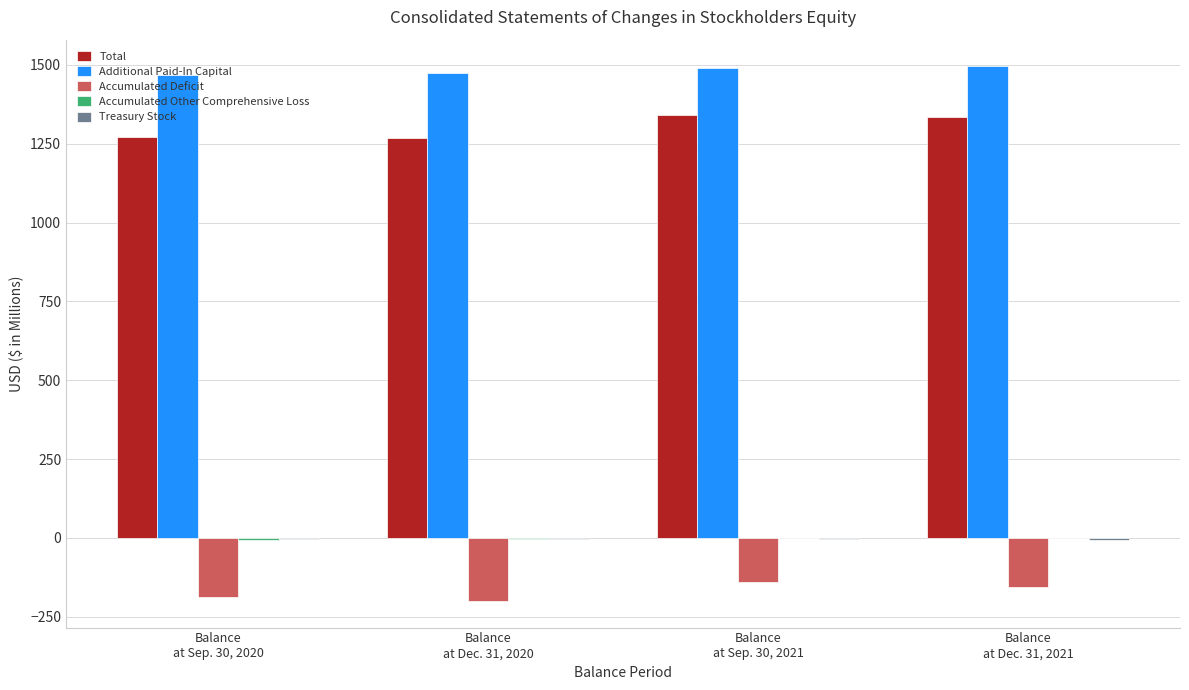

Between Balance
at Dec. 31, 2020 and Balance
at Sep. 30, 2021, which series saw the biggest shift?

Total